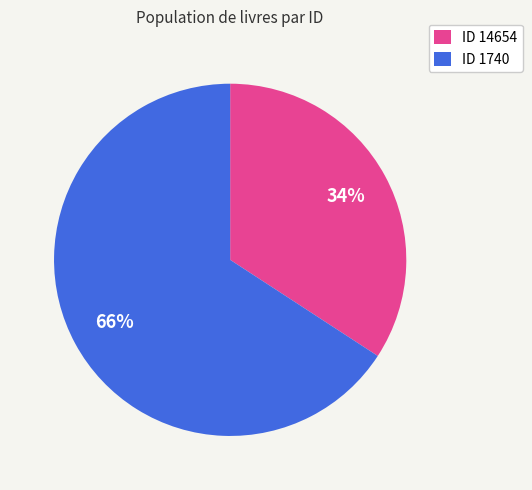

What percentage is the ID 1740 slice, to the nearest percent?

66%